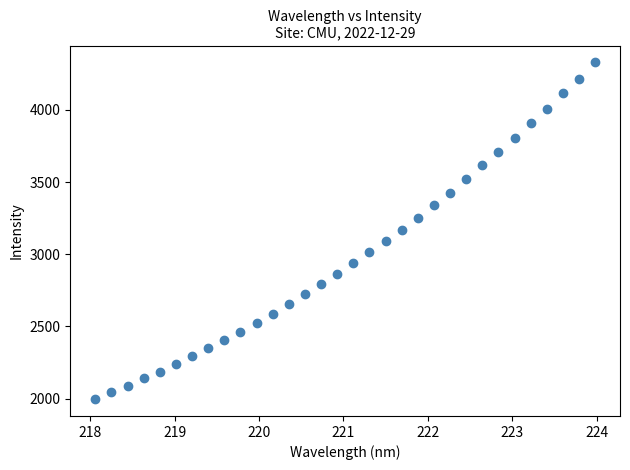

What is the range of Y values (max minus min)?

2331.6